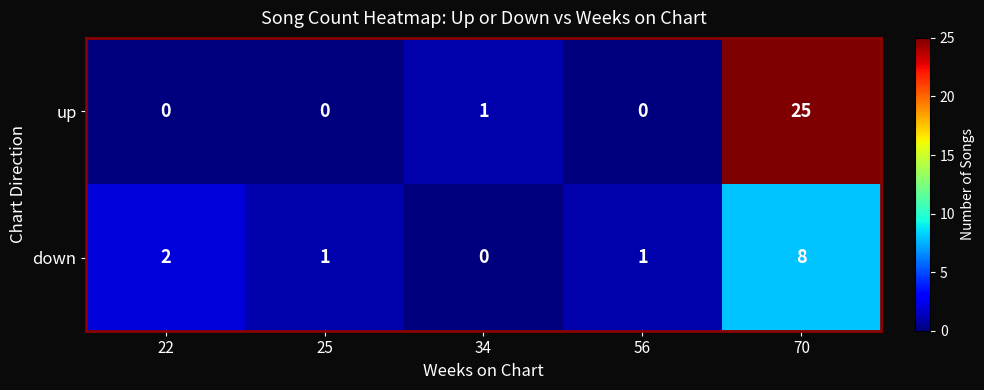

Which series has the widest spread of values?

up